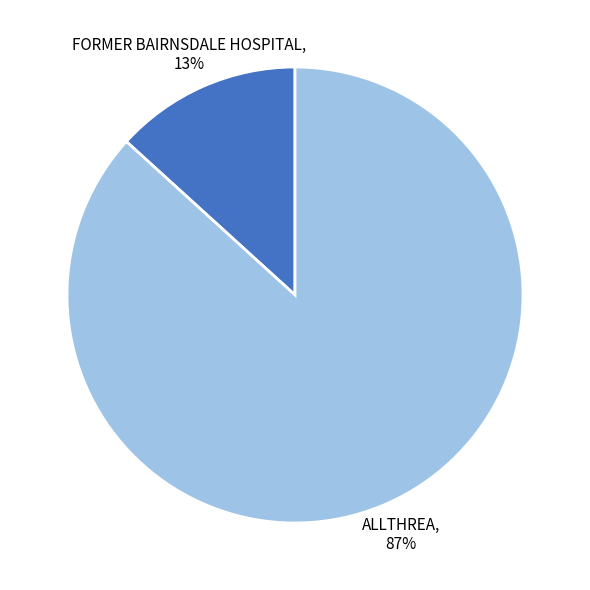

How many segments does this pie chart have?

2